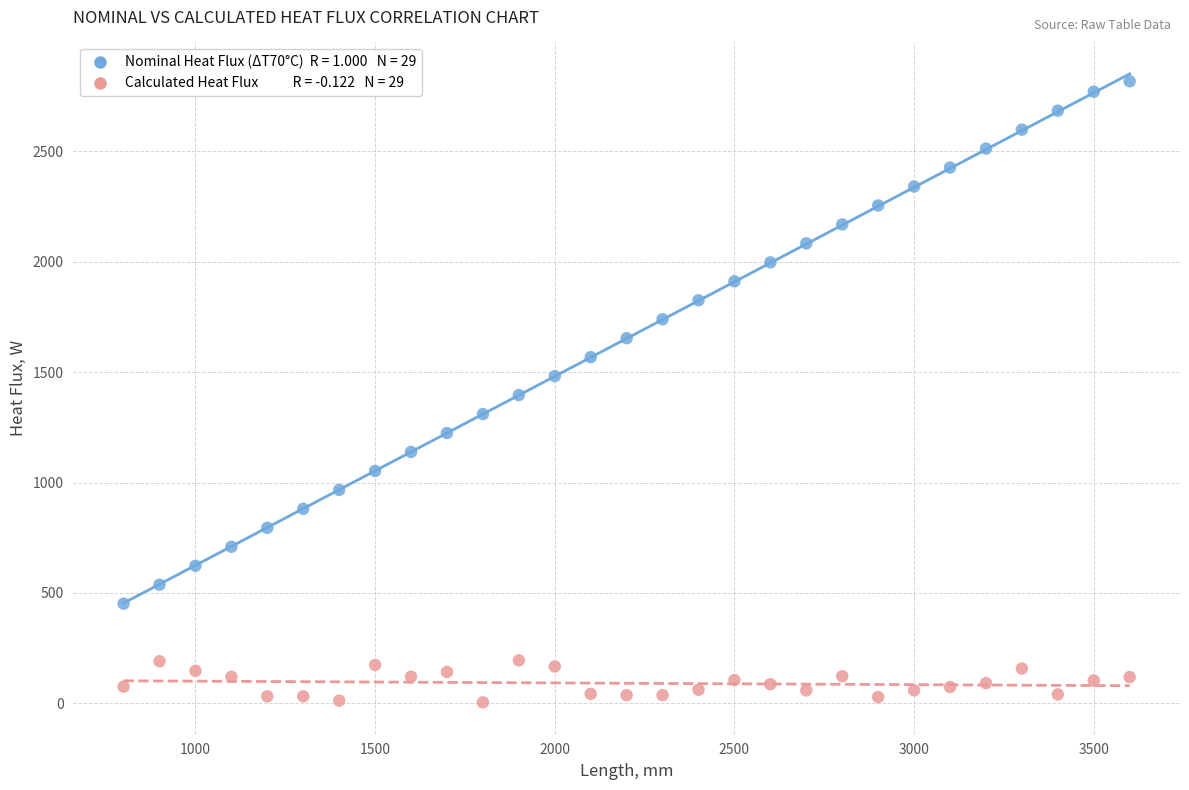

Across all data points, what is the range of X values (max minus min)?

2800.0